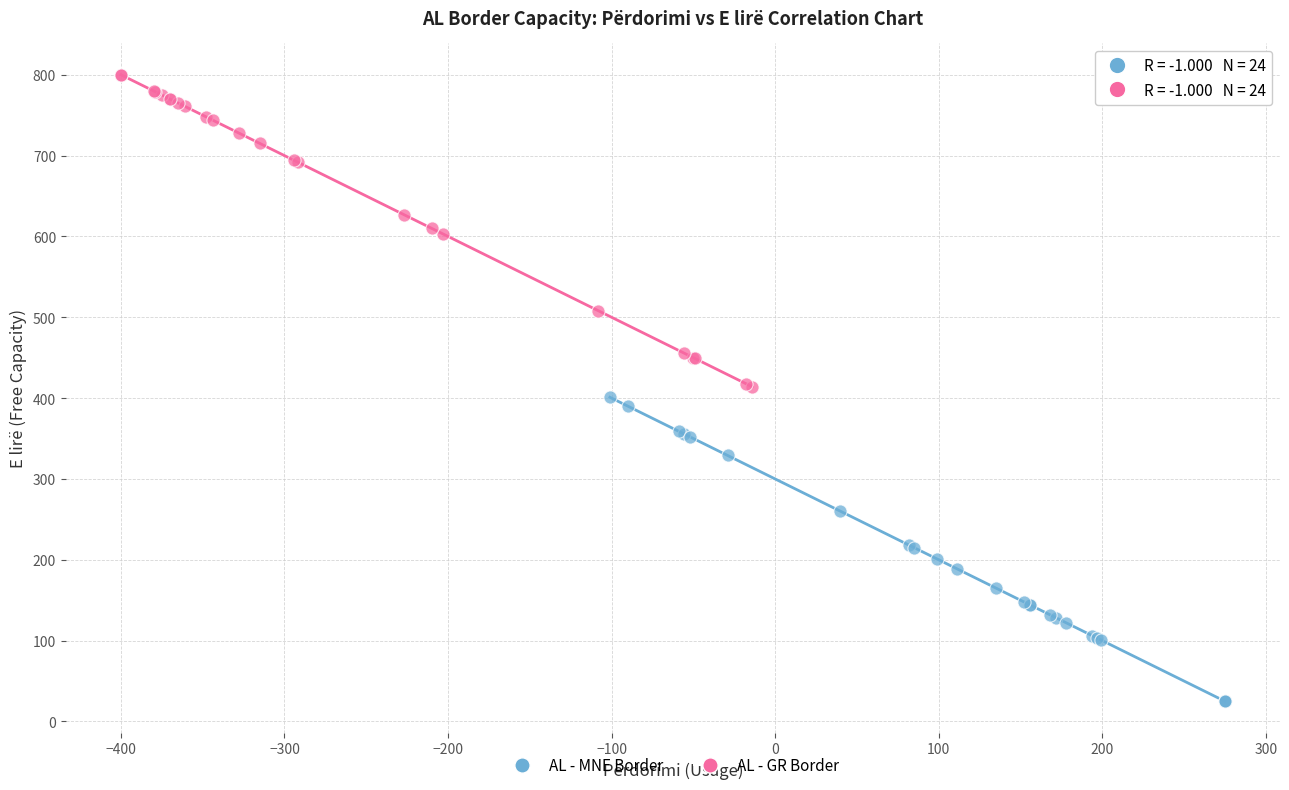

Which series reaches the maximum Y coordinate?

AL - GR Border